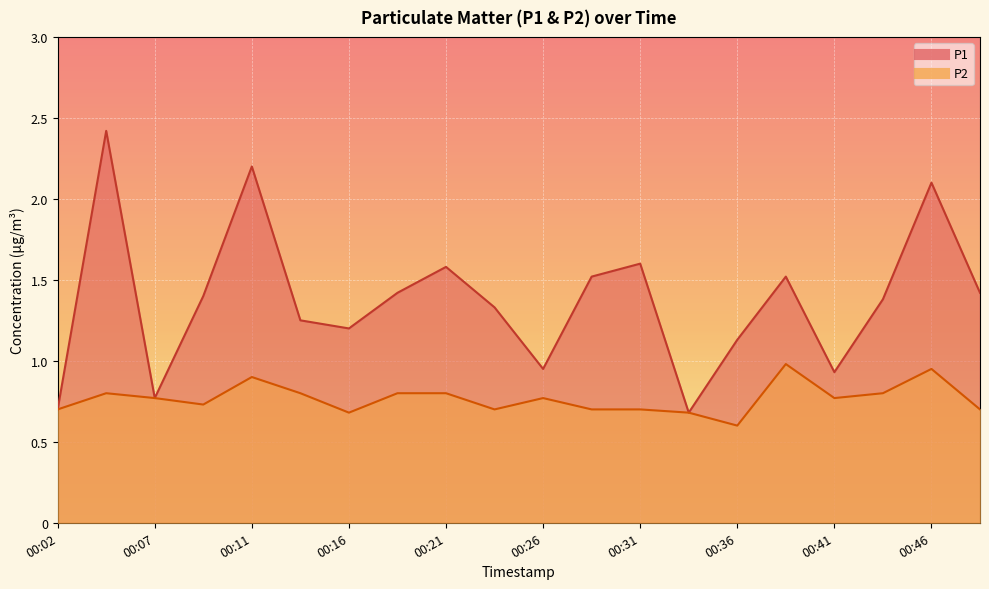

What is the value of the P2 point at the 13th from the left?

0.7